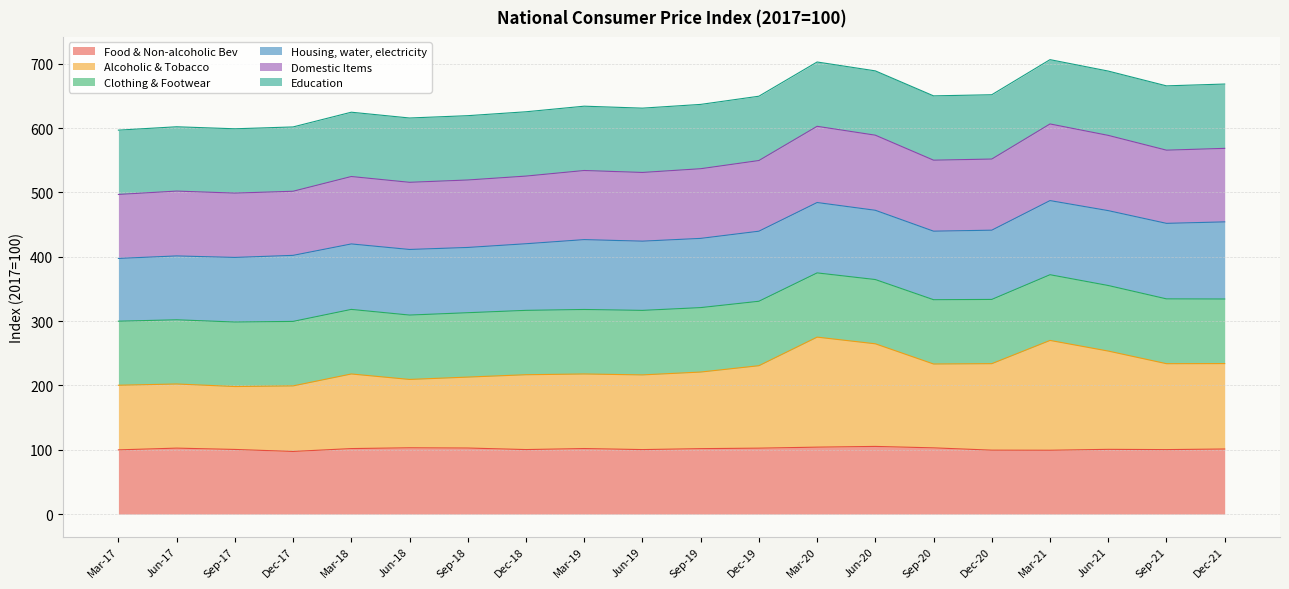

What is the total value across all series at Mar-19?

634.2